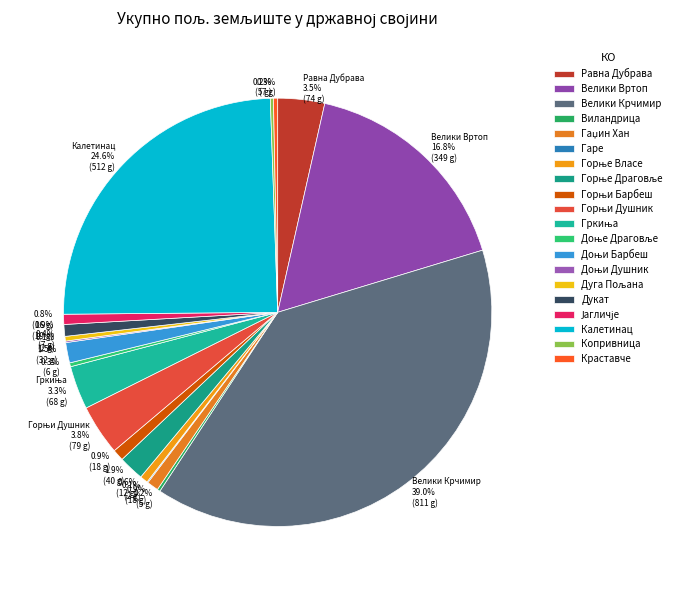

To the nearest percent, what is the combined percentage of Копривница and Горњи Душник?

4%